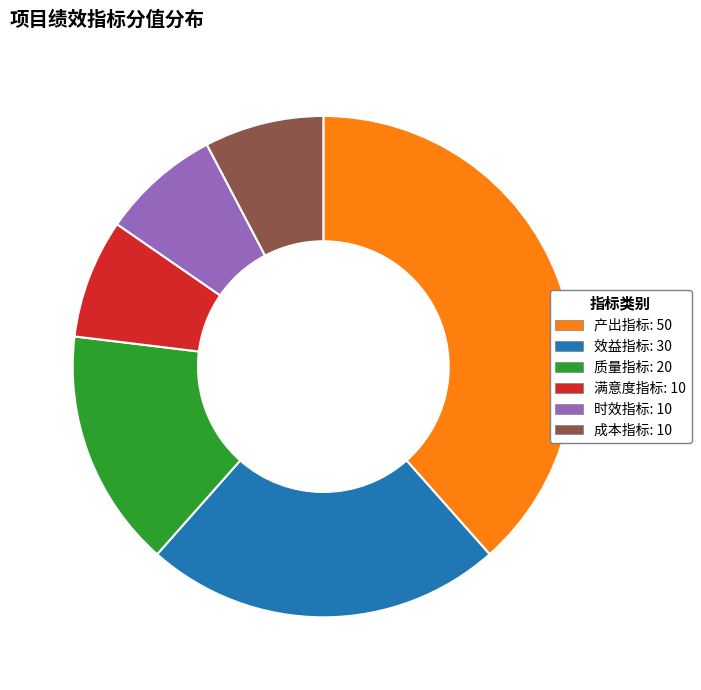

What is the largest slice in the pie chart?

产出指标